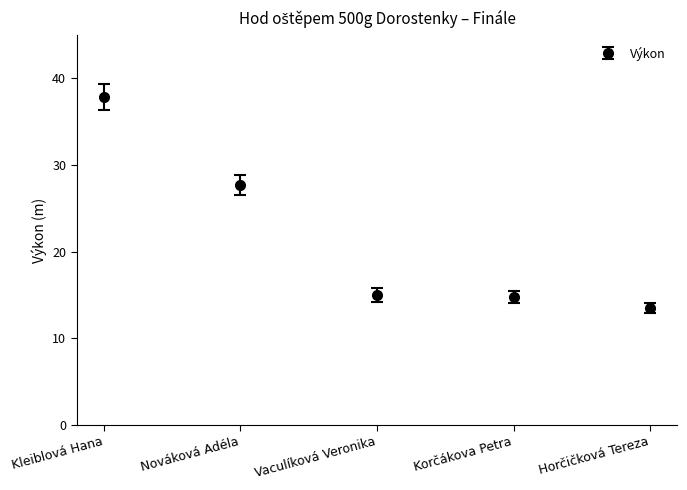

What is the difference between the maximum and second lowest values?

23.1